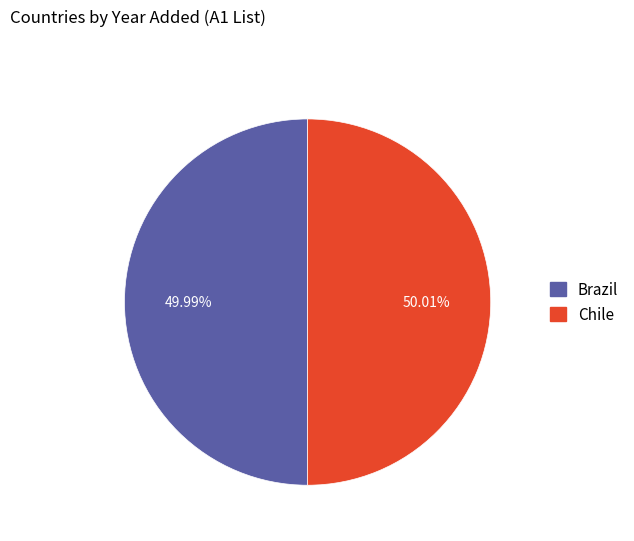

What percentage do Brazil and Chile together represent?

100.0%